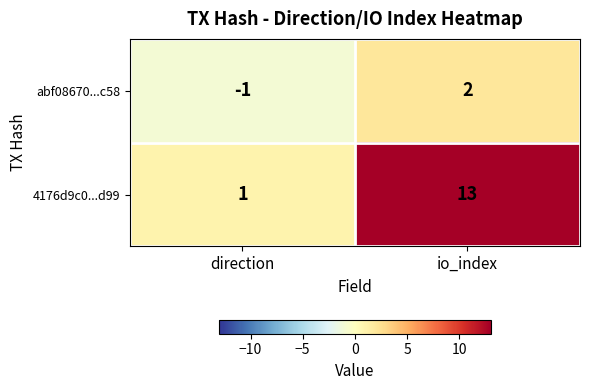

Which label corresponds to the smallest value in the chart?

direction